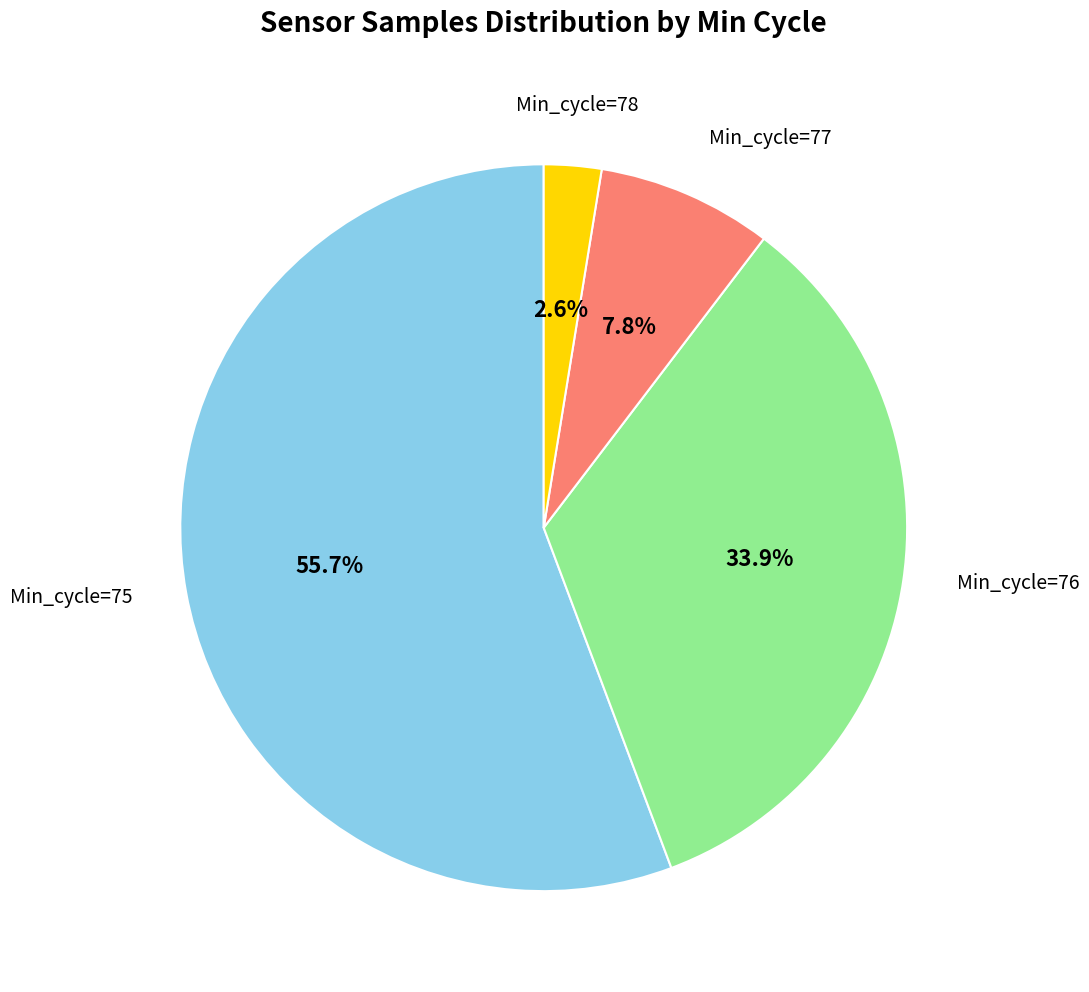

Is there a majority slice in this chart?

Yes